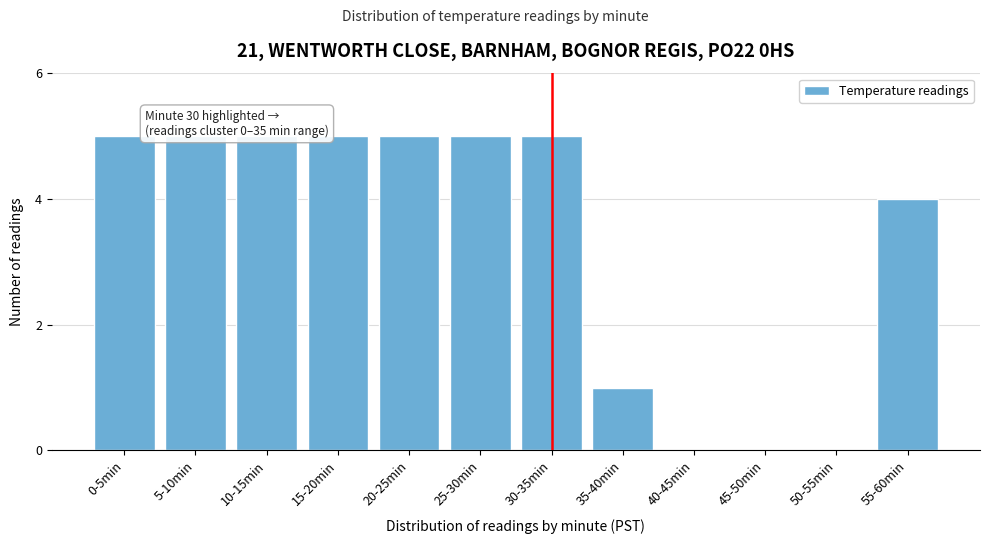

Reading left to right, what are all the values shown in this chart?

0-5min=5	5-10min=5	10-15min=5	15-20min=5	20-25min=5	25-30min=5	30-35min=5	35-40min=1	40-45min=0	45-50min=0	50-55min=0	55-60min=4